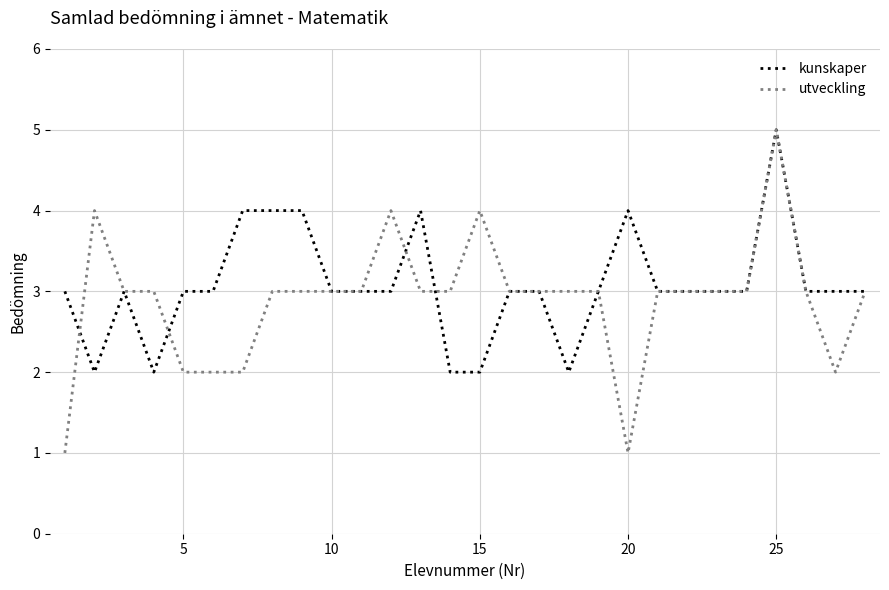

What is the greatest value displayed?

5